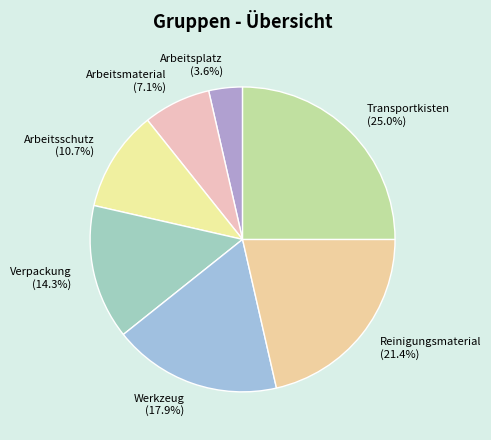

Rank the categories by value from lowest to highest.

Arbeitsplatz, Arbeitsmaterial, Arbeitsschutz, Verpackung, Werkzeug, Reinigungsmaterial, Transportkisten